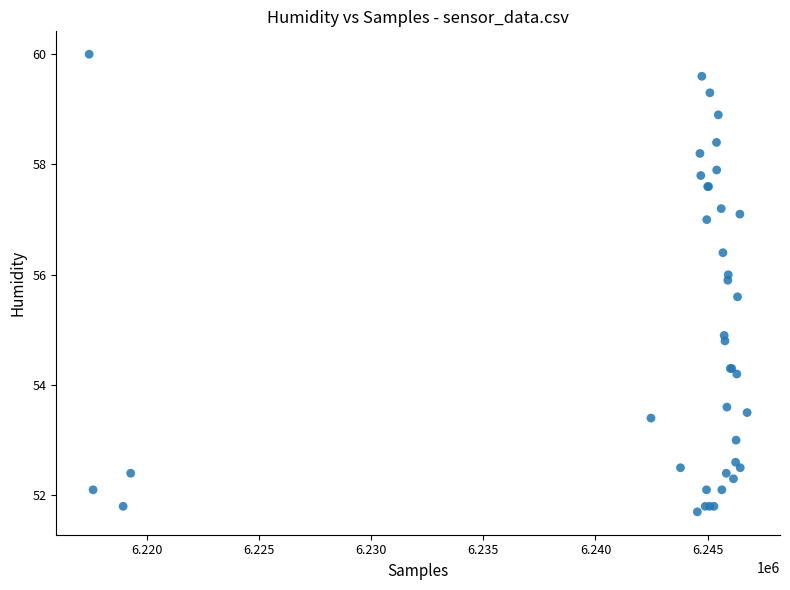

What Y value in the scatter plot is closest to 55?

54.9